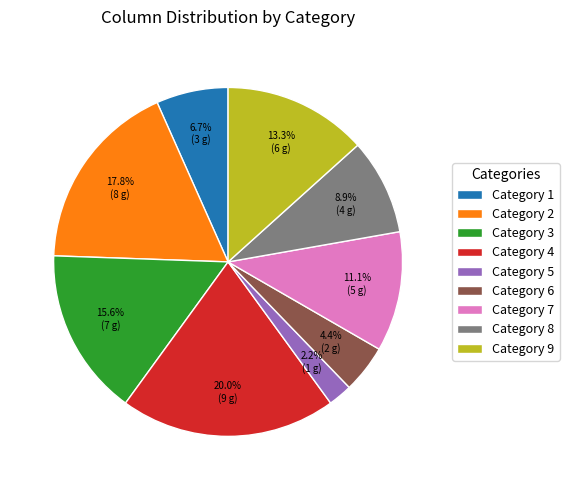

Which slice is the largest?

Category 4